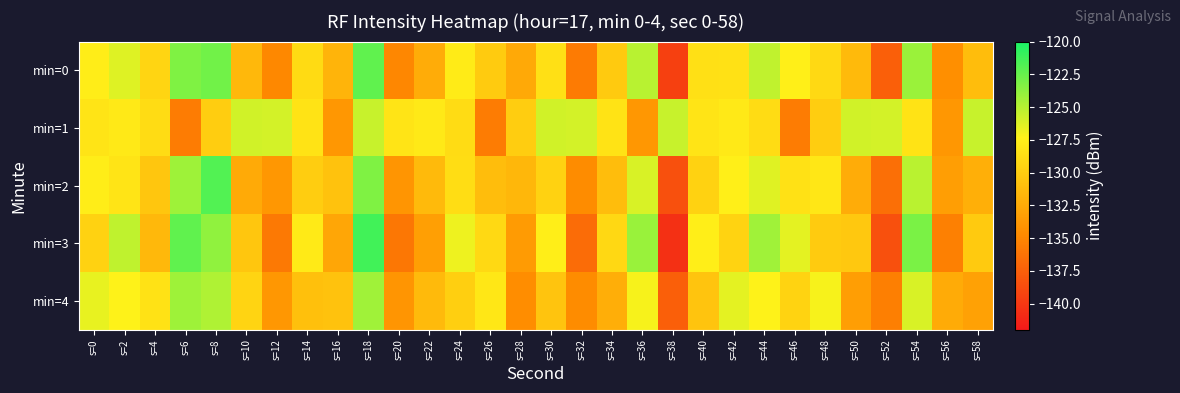

How many categories are shown in the chart?

30